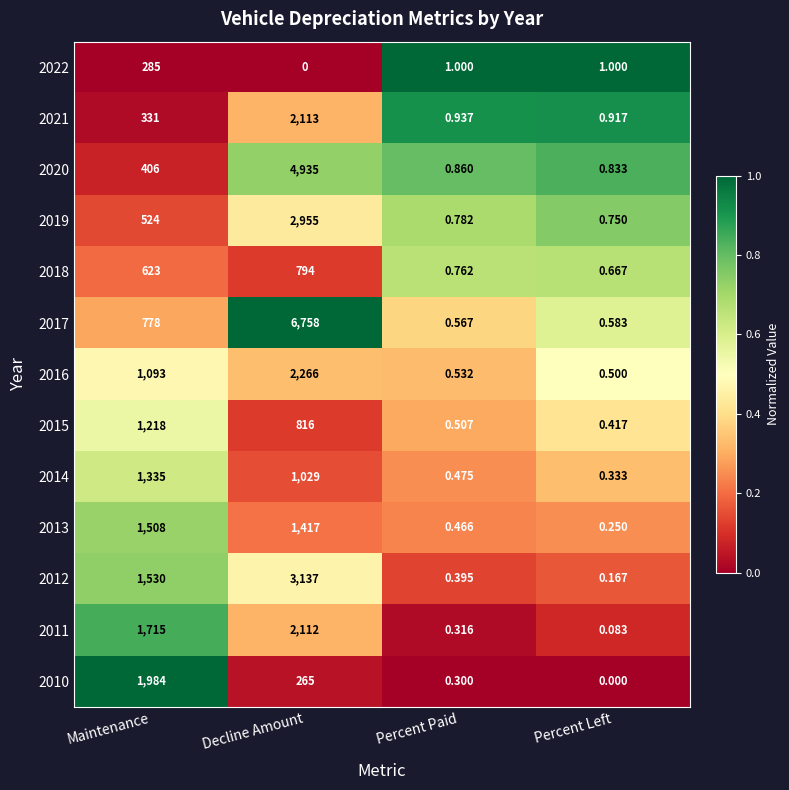

What is the greatest value displayed?

6758.0